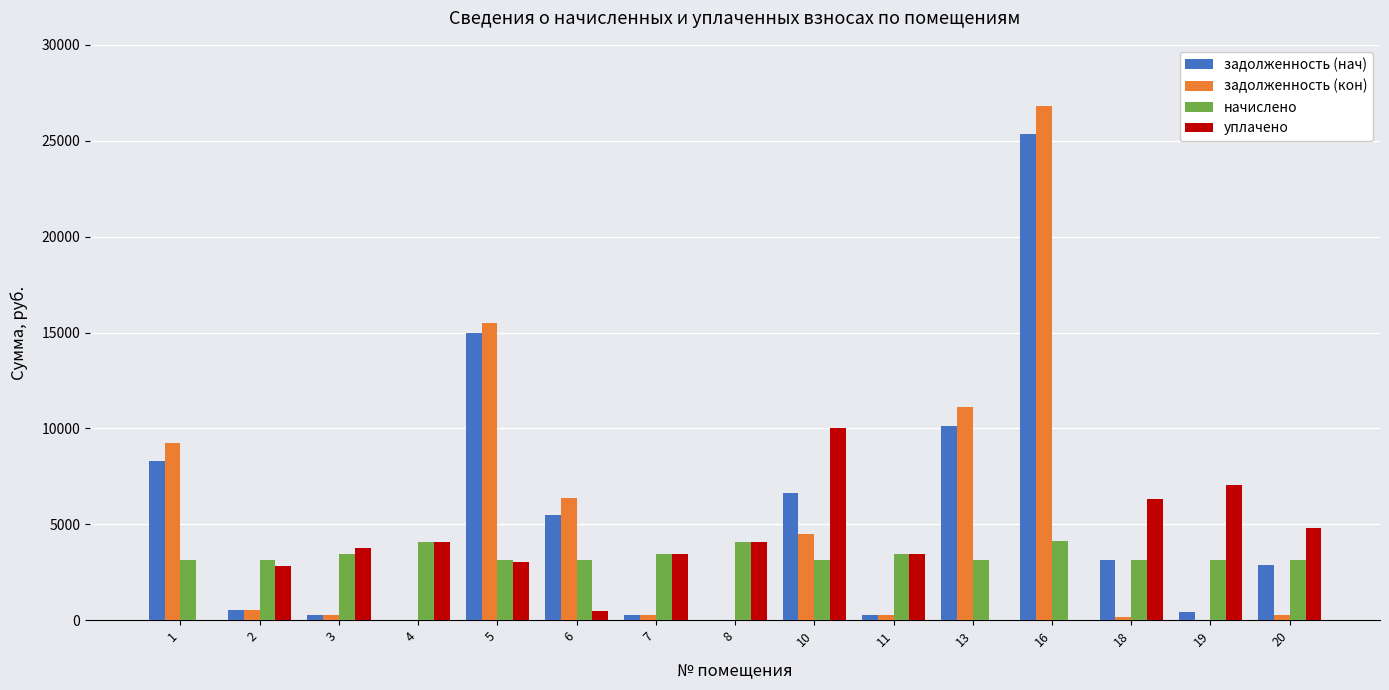

What are all the series names shown in the legend?

задолженность (нач), задолженность (кон), начислено, уплачено